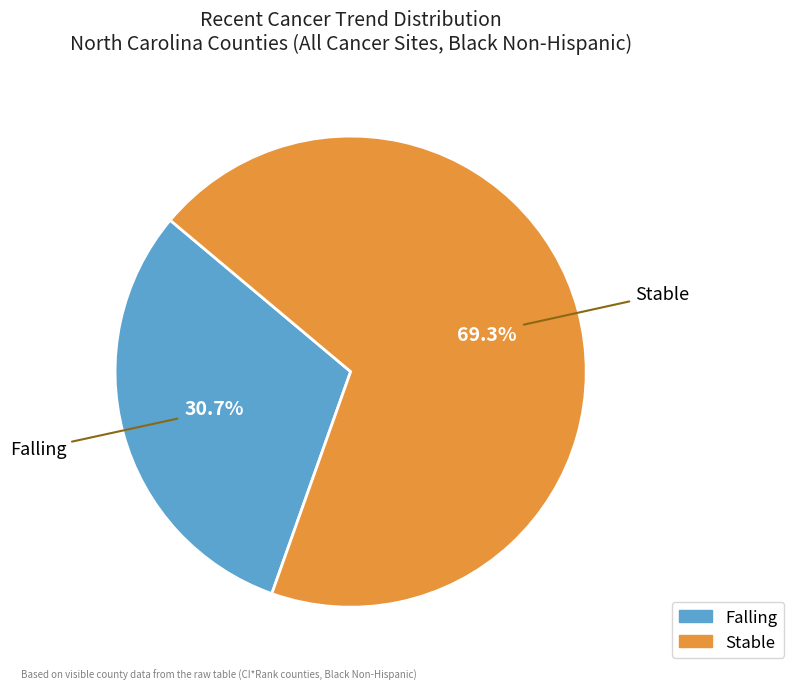

Does any single category account for the majority?

Yes